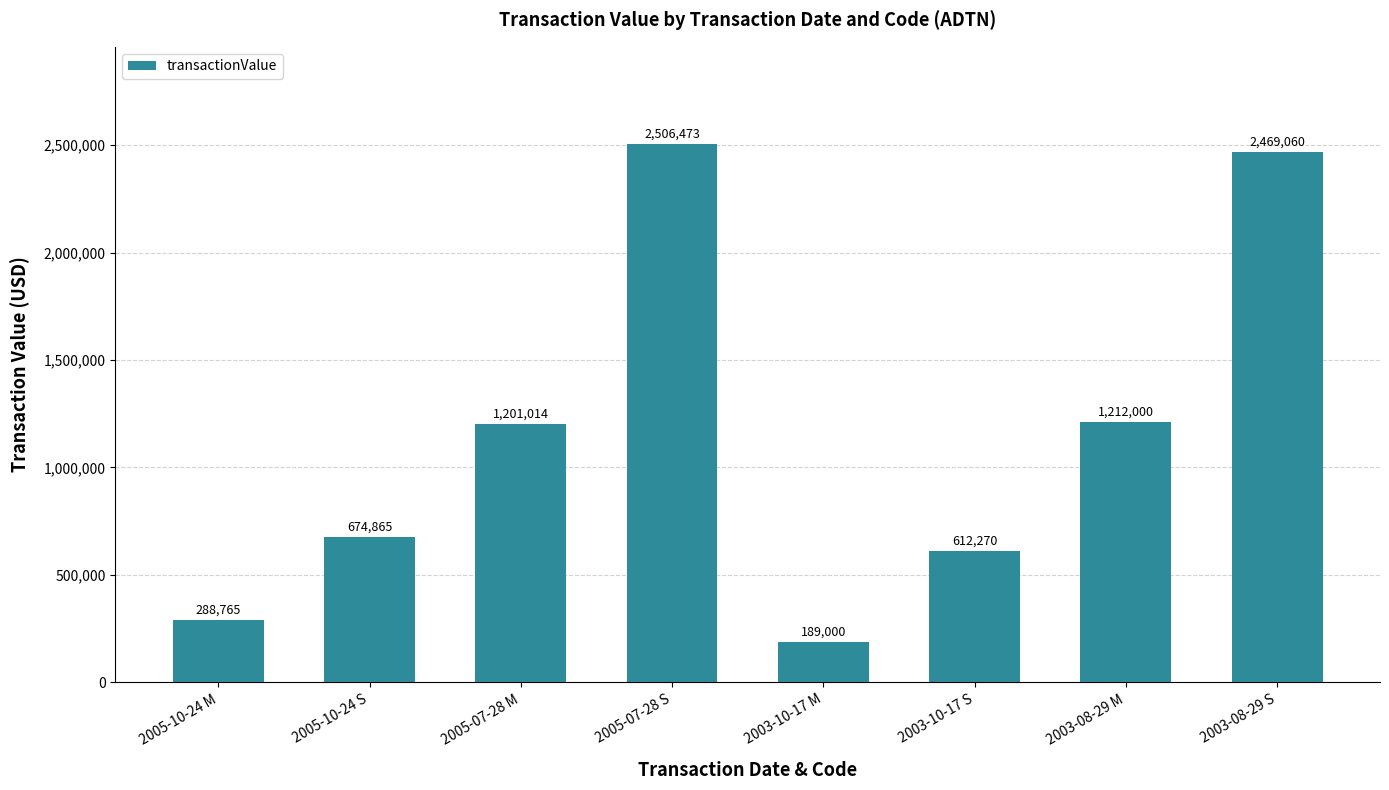

Reading right to left, list all the values displayed in this chart.

2003-08-29 S=2469060	2003-08-29 M=1212000	2003-10-17 S=612270	2003-10-17 M=189000	2005-07-28 S=2506473	2005-07-28 M=1201014	2005-10-24 S=674865	2005-10-24 M=288765